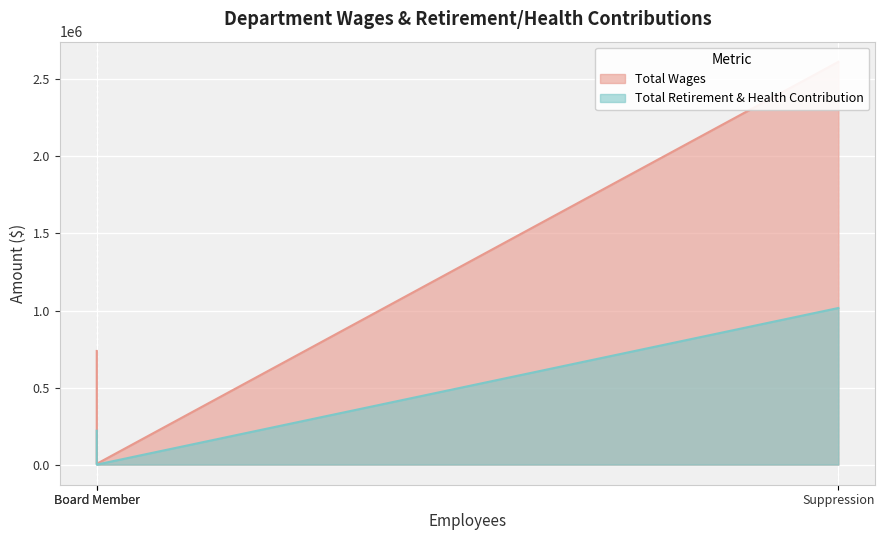

At which label does Total Wages first exceed 737517?

Suppression